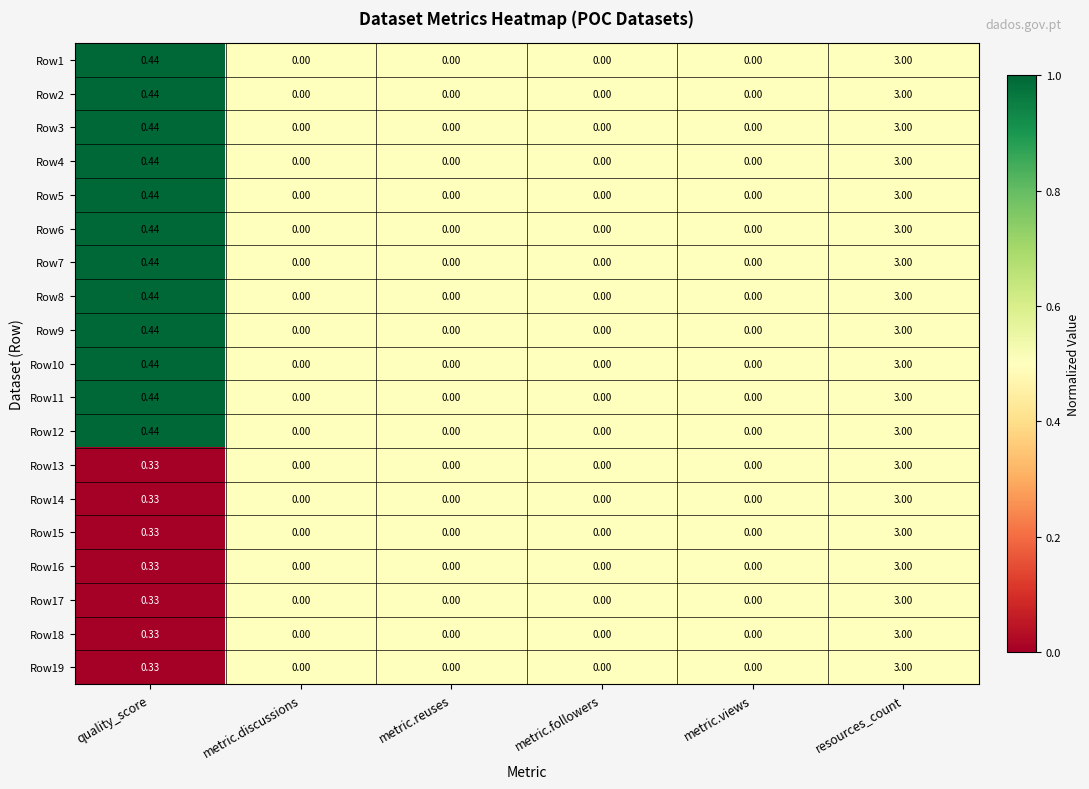

At which category is the sum across all series the highest?

resources_count